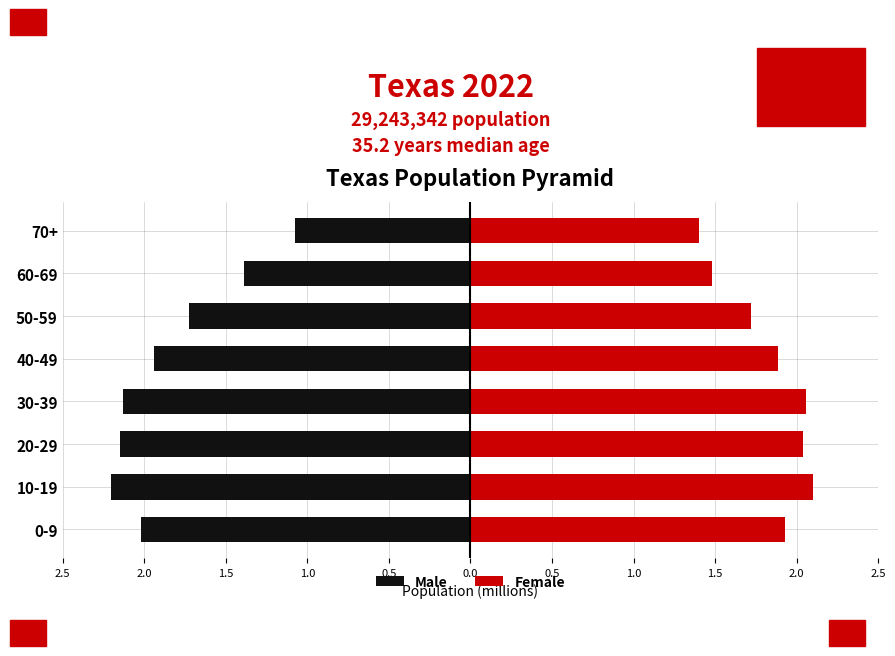

Reading left to right, transcribe all the data shown in this chart.

Male: -2.0	-2.2	-2.1	-2.1	-1.9	-1.7	-1.4	-1.1
Female: 1.9	2.1	2.0	2.1	1.9	1.7	1.5	1.4